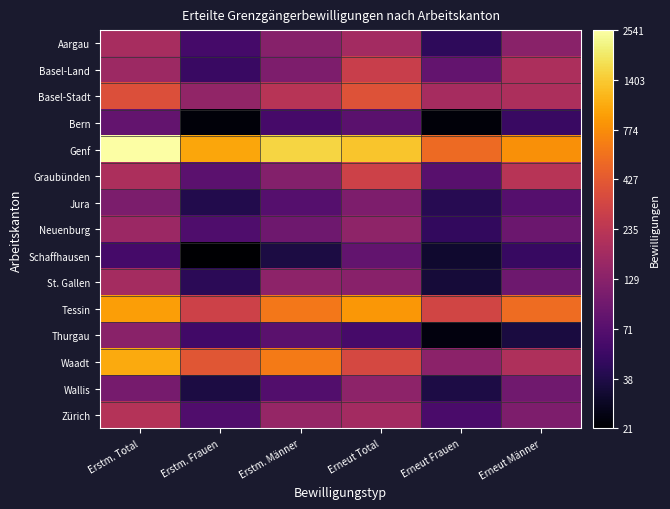

Reading left to right, transcribe all the data shown in this chart.

Aargau: Erstm. Total=5.2	Erstm. Frauen=4.1	Erstm. Männer=4.9	Erneut Total=5.2	Erneut Frauen=3.9	Erneut Männer=4.9
Basel-Land: Erstm. Total=5.1	Erstm. Frauen=4.0	Erstm. Männer=4.7	Erneut Total=5.6	Erneut Frauen=4.4	Erneut Männer=5.3
Basel-Stadt: Erstm. Total=5.9	Erstm. Frauen=5.0	Erstm. Männer=5.4	Erneut Total=6.0	Erneut Frauen=5.2	Erneut Männer=5.3
Bern: Erstm. Total=4.4	Erstm. Frauen=3.2	Erstm. Männer=4.1	Erneut Total=4.3	Erneut Frauen=3.2	Erneut Männer=4.0
Genf: Erstm. Total=7.8	Erstm. Frauen=6.9	Erstm. Männer=7.3	Erneut Total=7.2	Erneut Frauen=6.3	Erneut Männer=6.7
Graubünden: Erstm. Total=5.3	Erstm. Frauen=4.3	Erstm. Männer=4.8	Erneut Total=5.7	Erneut Frauen=4.3	Erneut Männer=5.4
Jura: Erstm. Total=4.7	Erstm. Frauen=3.7	Erstm. Männer=4.3	Erneut Total=4.7	Erneut Frauen=3.8	Erneut Männer=4.3
Neuenburg: Erstm. Total=5.1	Erstm. Frauen=4.2	Erstm. Männer=4.6	Erneut Total=4.9	Erneut Frauen=3.9	Erneut Männer=4.5
Schaffhausen: Erstm. Total=4.1	Erstm. Frauen=3.1	Erstm. Männer=3.6	Erneut Total=4.4	Erneut Frauen=3.5	Erneut Männer=3.9
St. Gallen: Erstm. Total=5.2	Erstm. Frauen=3.8	Erstm. Männer=4.9	Erneut Total=4.9	Erneut Frauen=3.6	Erneut Männer=4.6
Tessin: Erstm. Total=6.8	Erstm. Frauen=5.7	Erstm. Männer=6.4	Erneut Total=6.8	Erneut Frauen=5.7	Erneut Männer=6.3
Thurgau: Erstm. Total=4.9	Erstm. Frauen=4.0	Erstm. Männer=4.3	Erneut Total=4.1	Erneut Frauen=3.2	Erneut Männer=3.6
Waadt: Erstm. Total=6.9	Erstm. Frauen=6.0	Erstm. Männer=6.5	Erneut Total=5.8	Erneut Frauen=4.9	Erneut Männer=5.3
Wallis: Erstm. Total=4.7	Erstm. Frauen=3.6	Erstm. Männer=4.2	Erneut Total=4.9	Erneut Frauen=3.7	Erneut Männer=4.6
Zürich: Erstm. Total=5.4	Erstm. Frauen=4.2	Erstm. Männer=5.0	Erneut Total=5.2	Erneut Frauen=4.1	Erneut Männer=4.7